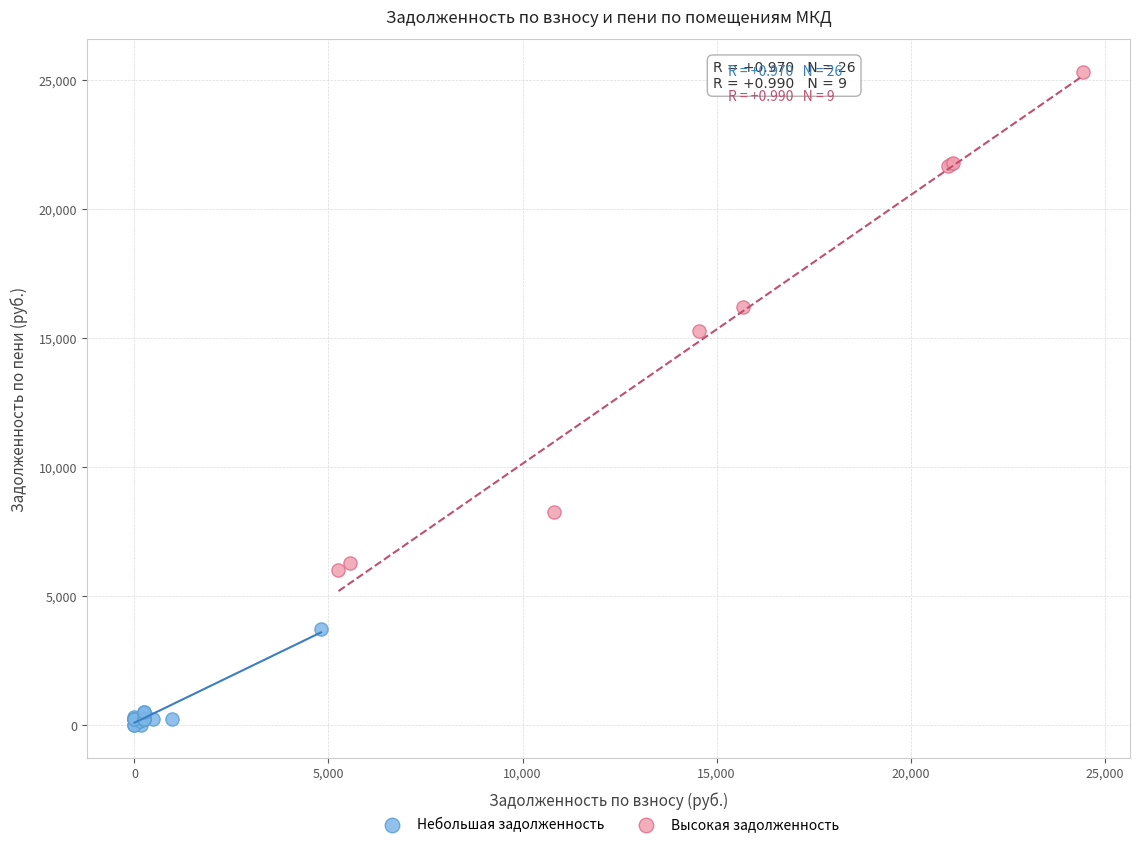

Which series reaches the maximum Y coordinate?

Высокая задолженность